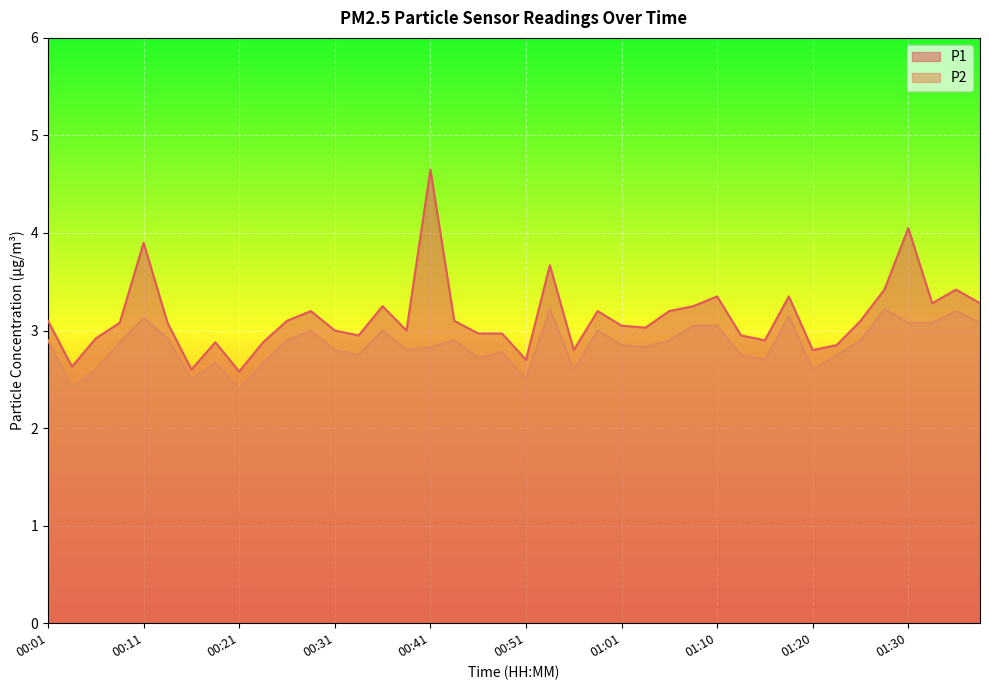

List the labels in order of P1 value, smallest first.

00:21, 00:16, 00:03, 00:51, 00:56, 01:20, 01:23, 00:18, 00:23, 01:15, 00:06, 00:33, 01:13, 00:46, 00:48, 00:31, 00:38, 01:03, 01:01, 00:08, 00:13, 00:01, 00:26, 00:43, 01:25, 00:28, 00:58, 01:06, 00:36, 01:08, 01:33, 01:38, 01:10, 01:18, 01:28, 01:35, 00:53, 00:11, 01:30, 00:41